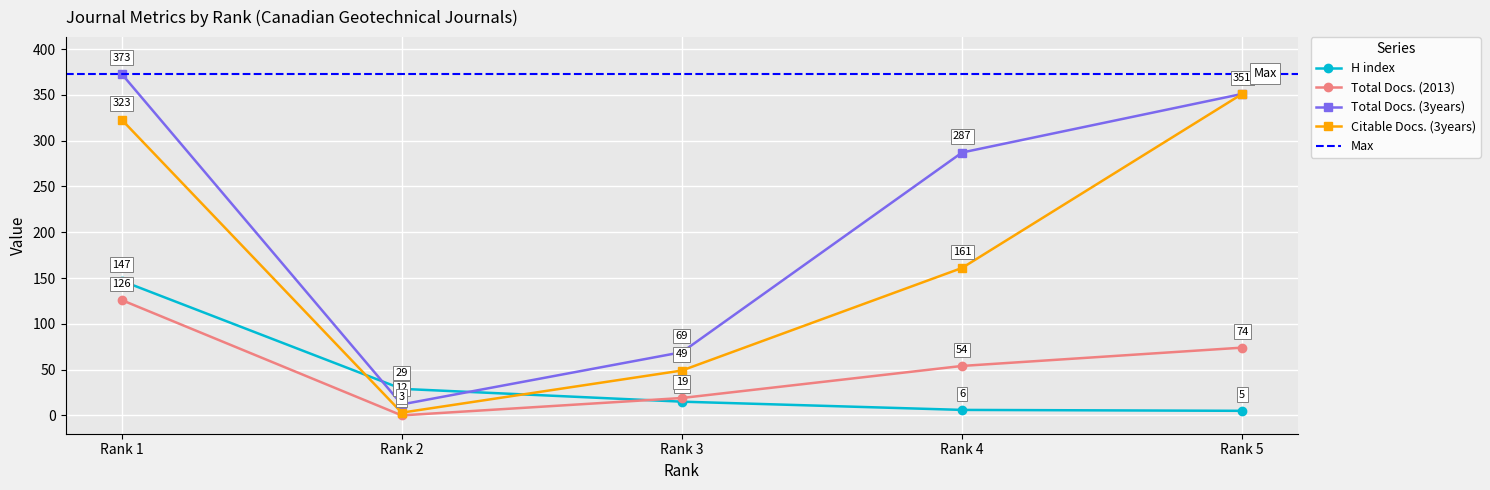

Is the value of Total Docs. (2013) at Rank 4 greater than the value of Citable Docs. (3years) at Rank 4?

No